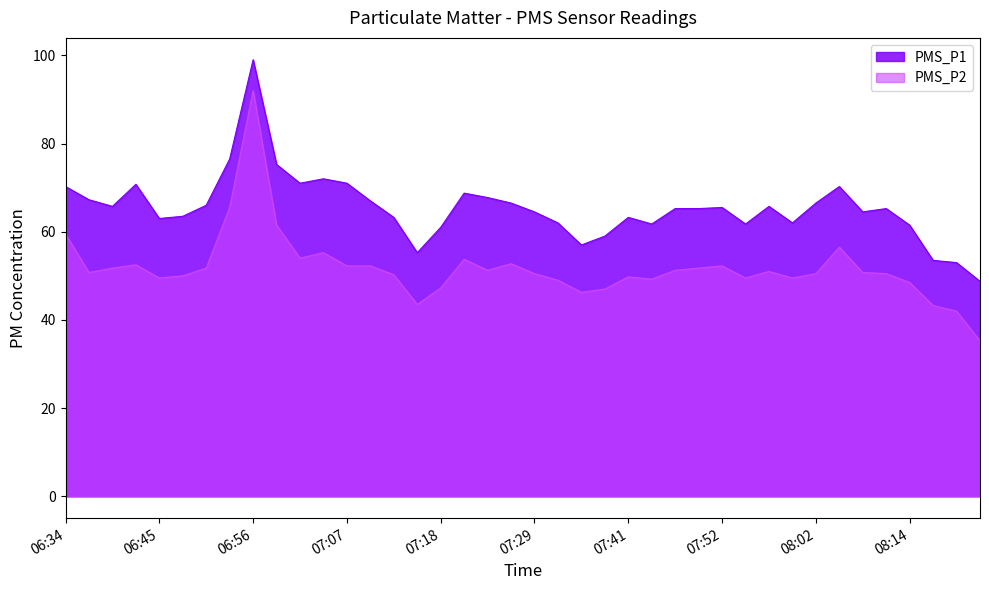

The PMS_P2 series shows 59.5 at 06:34. True or false?

True